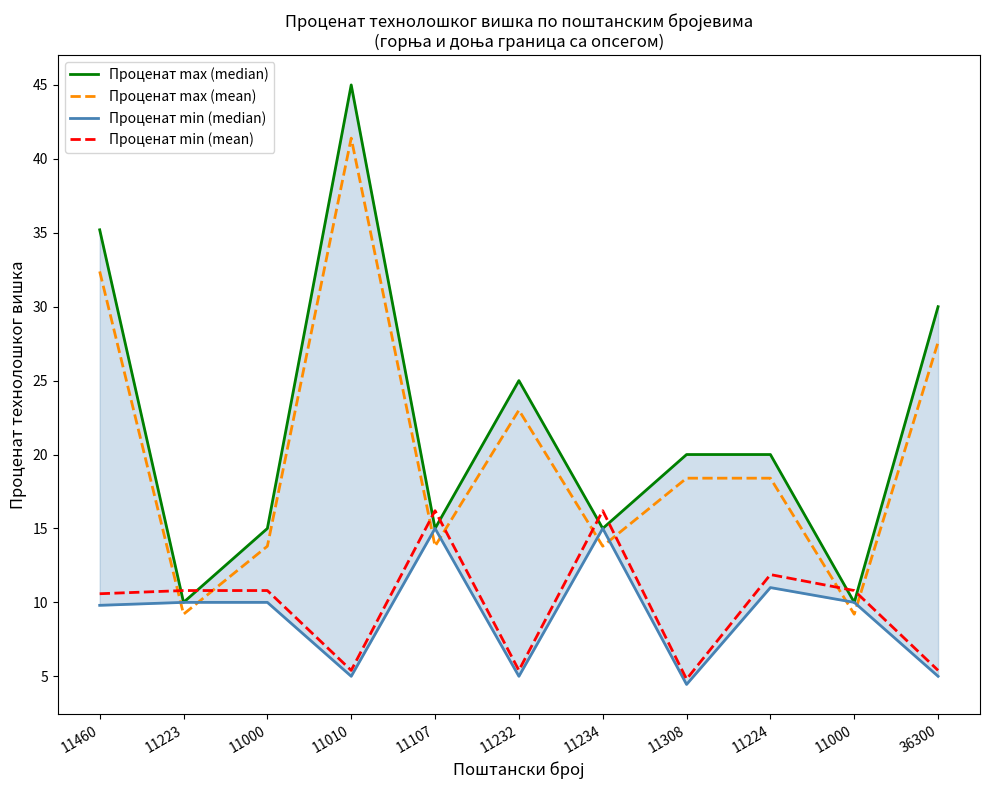

Which series has the largest total across all categories?

Проценат max (median)